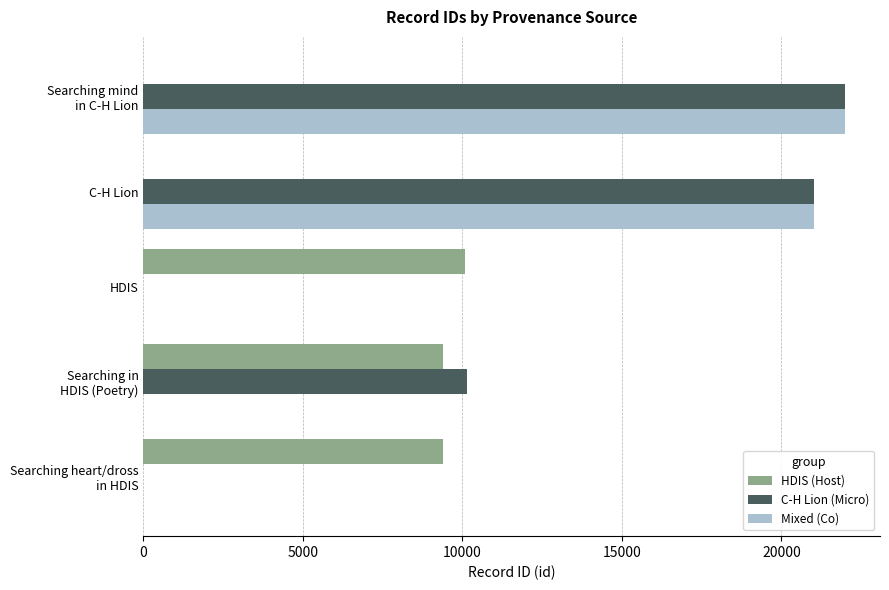

True or false: HDIS (Host) has a value of 6700 at HDIS.

False